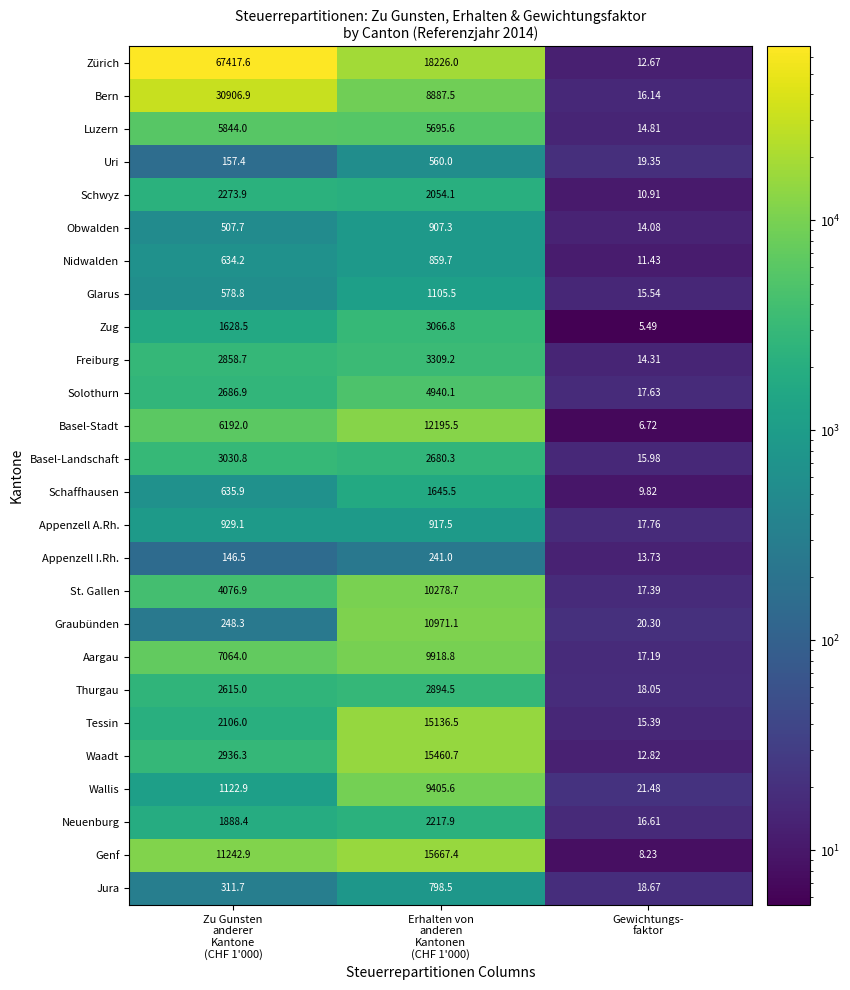

At Zu Gunsten
anderer
Kantone
(CHF 1'000), list the series in order from largest to smallest.

Zürich, Bern, Genf, Aargau, Basel-Stadt, Luzern, St. Gallen, Basel-Landschaft, Waadt, Freiburg, Solothurn, Thurgau, Schwyz, Tessin, Neuenburg, Zug, Wallis, Appenzell A.Rh., Schaffhausen, Nidwalden, Glarus, Obwalden, Jura, Graubünden, Uri, Appenzell I.Rh.